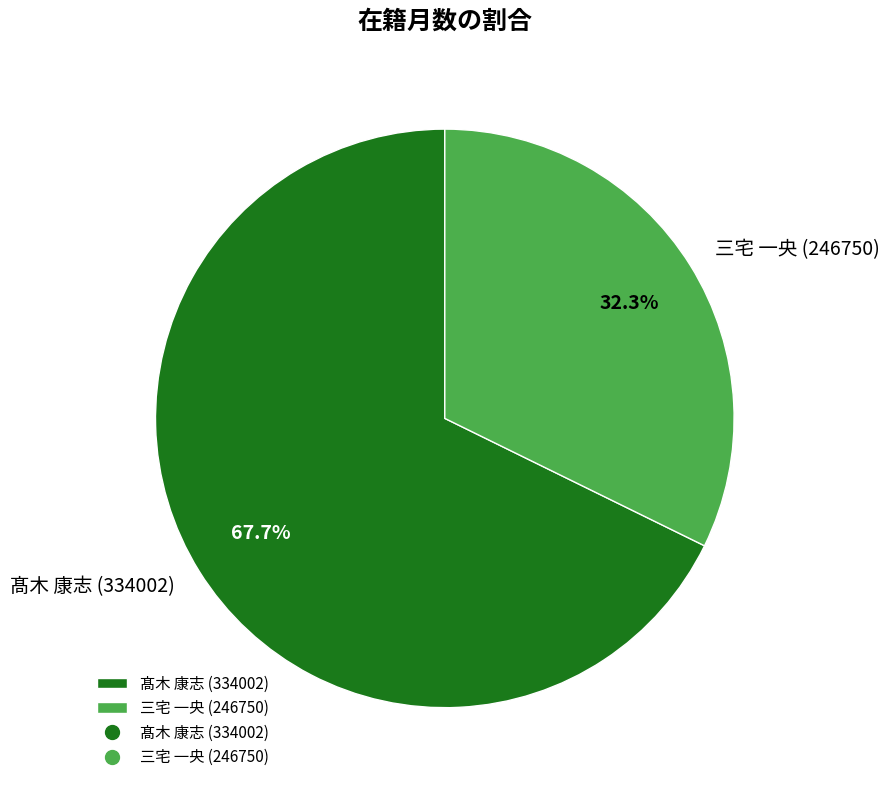

Which category accounts for the majority?

髙木 康志 (334002)